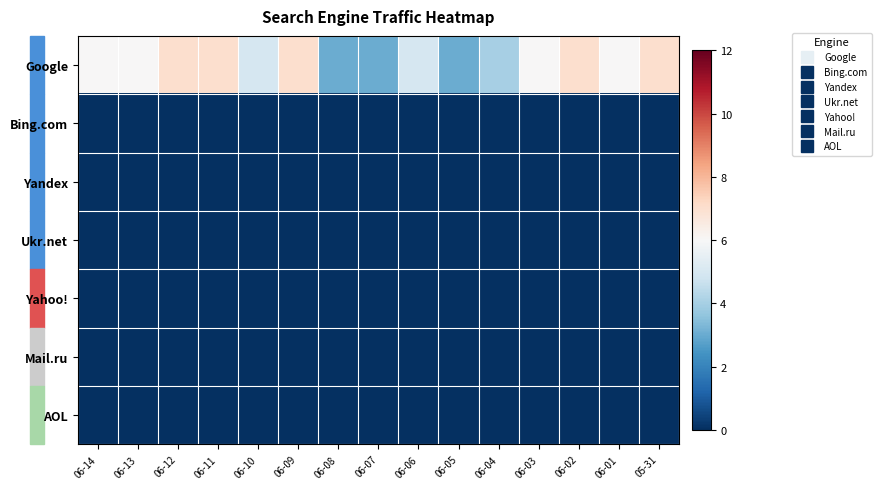

What is the maximum value shown in the chart?

7